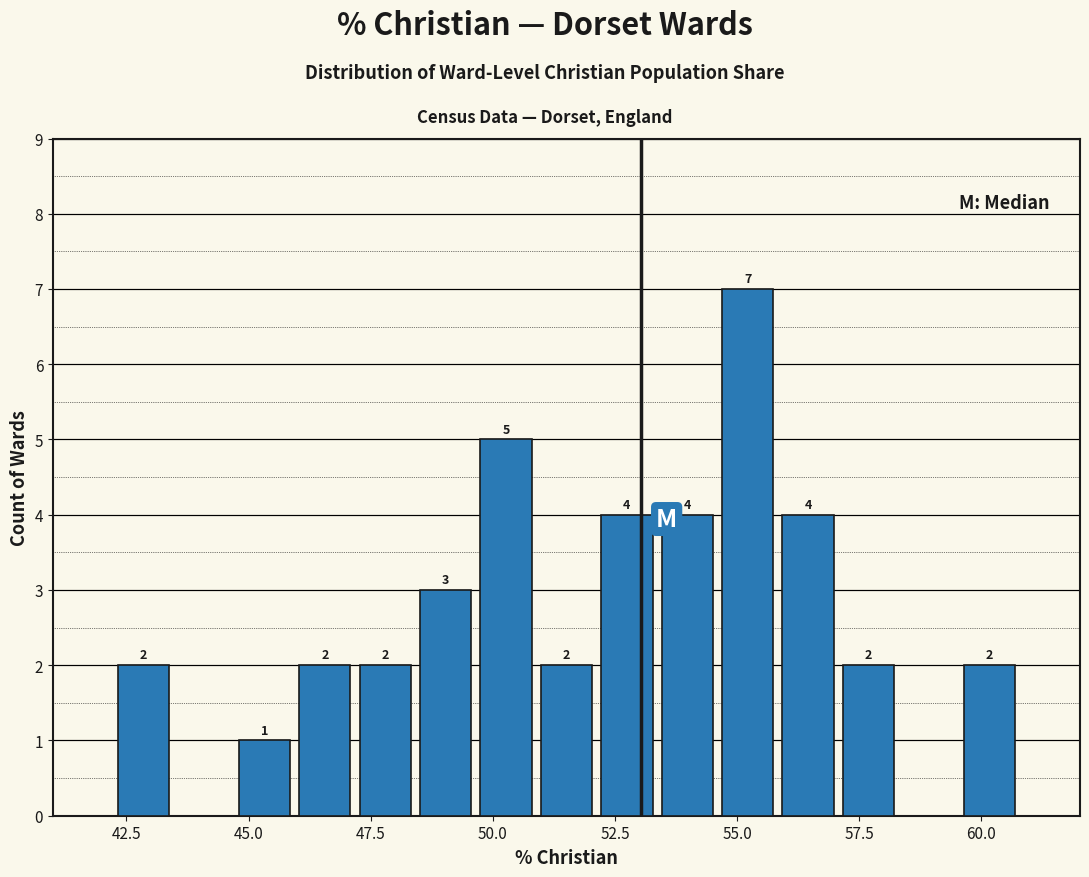

Around what value on the x-axis is the tallest bar? Give the approximate position of its centre, as read against the axis.

55.0